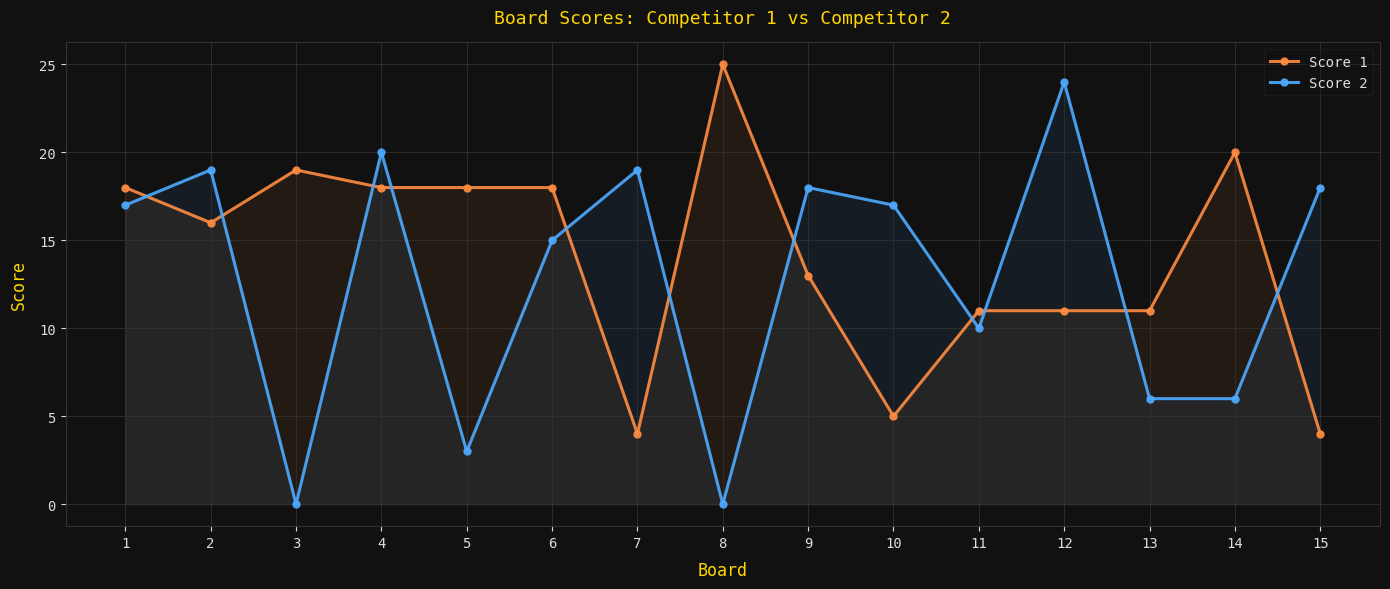

Which series ends up on top after the final intersection of Score 1 and Score 2?

Score 2